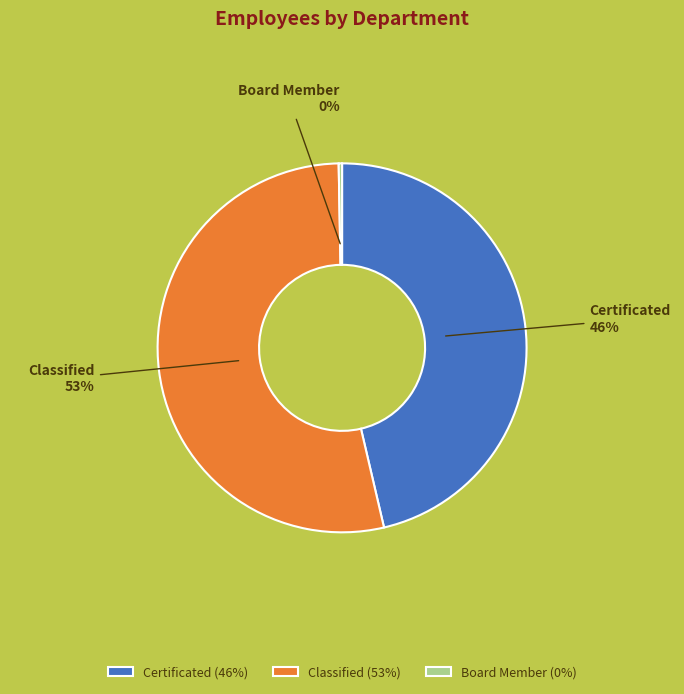

Rank the categories by value from lowest to highest.

Board Member, Certificated, Classified